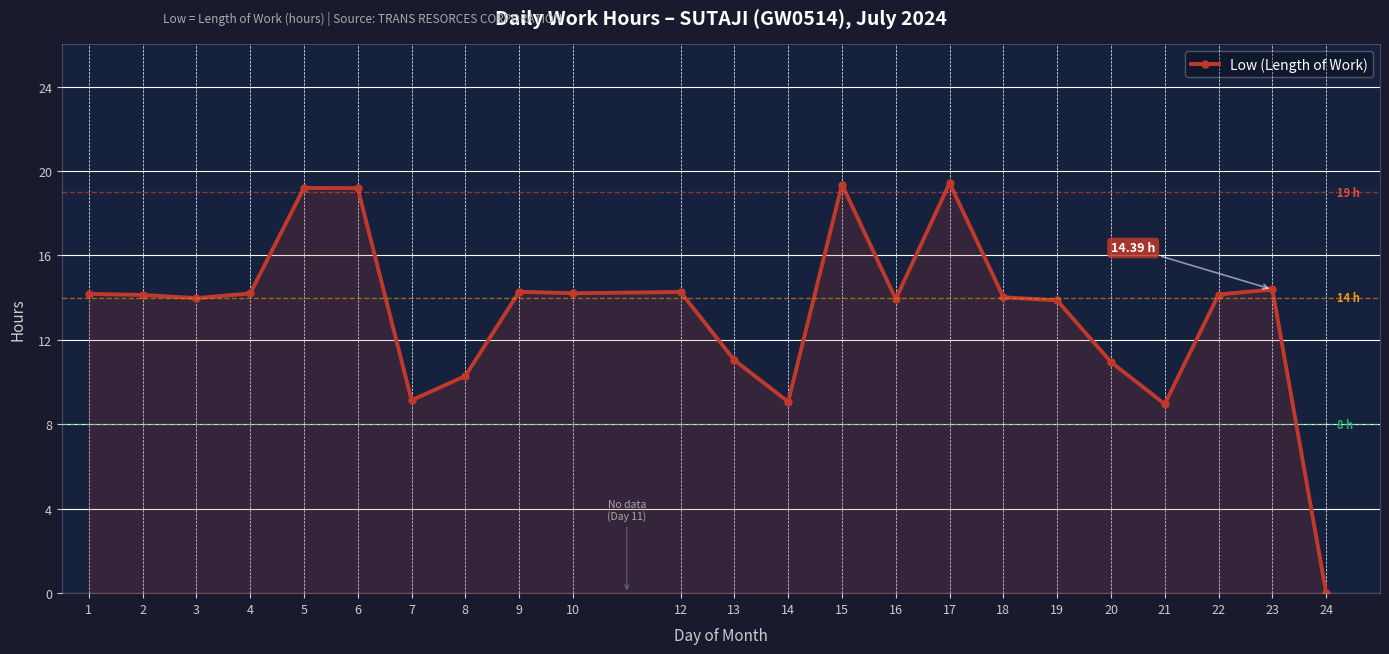

Which label corresponds to the smallest value in the chart?

24